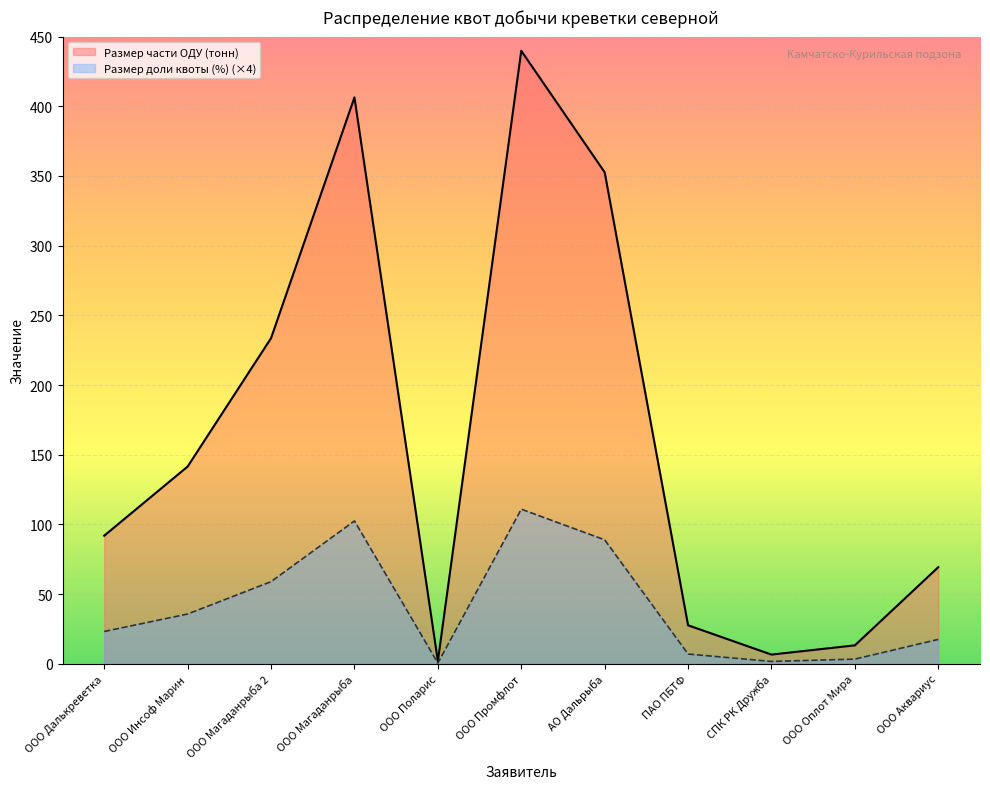

At which category does Размер доли квоты (%) reach its first local valley?

ООО Поларис